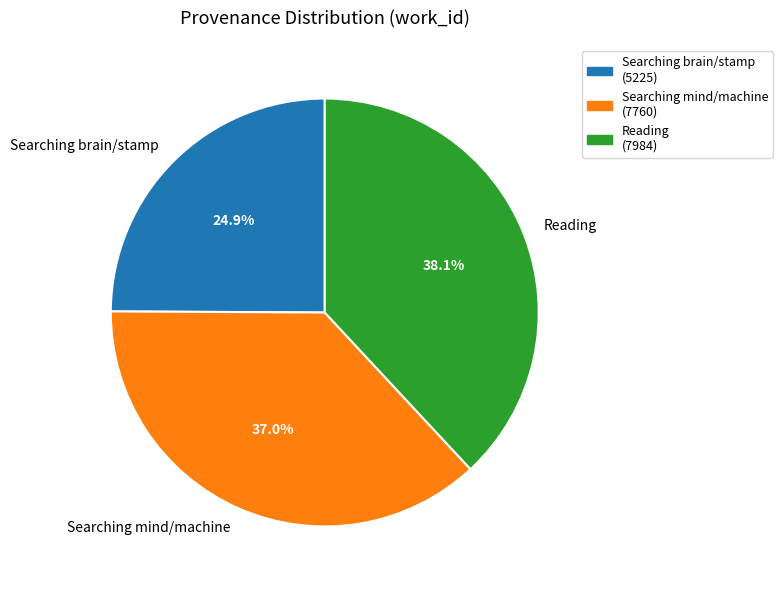

Is the sum of Reading and Searching mind/machine greater than half?

Yes